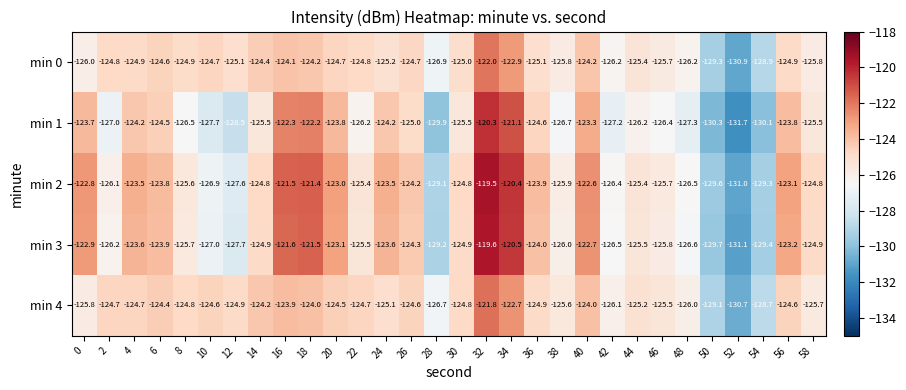

Is it true that min 1 equals -123.7 at 0?

True